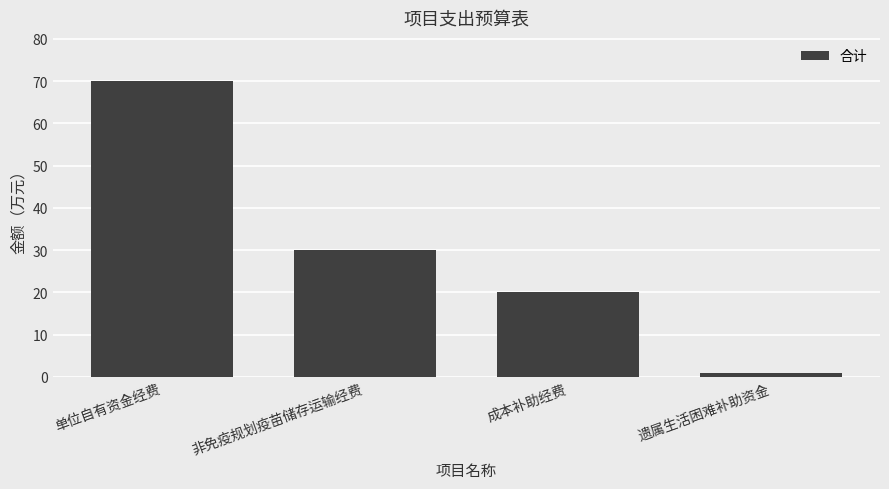

List the labels in order of value, largest first.

单位自有资金经费, 非免疫规划疫苗储存运输经费, 成本补助经费, 遗属生活困难补助资金